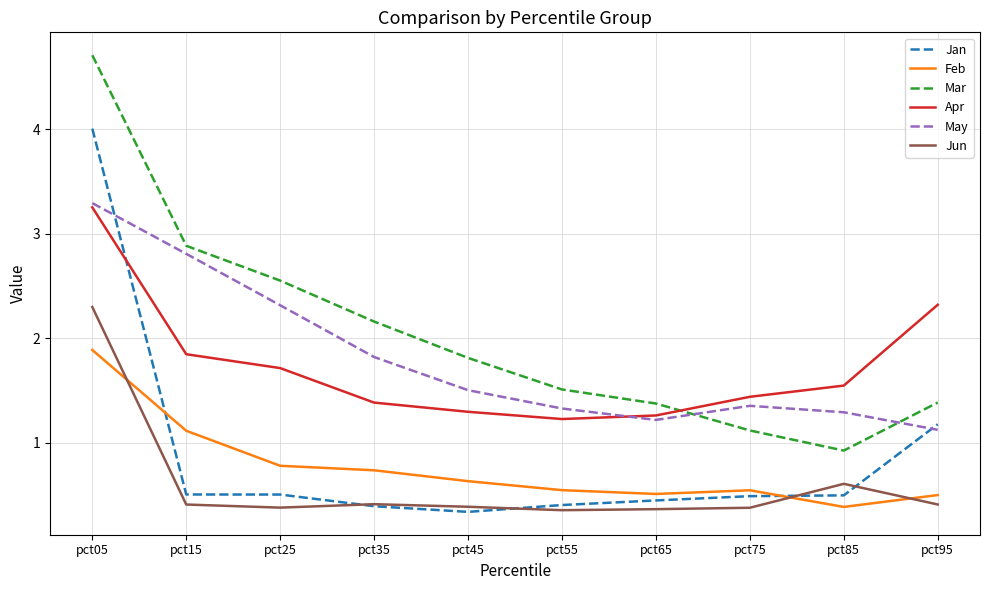

Is it true that Jan equals 0.3 at pct95?

False